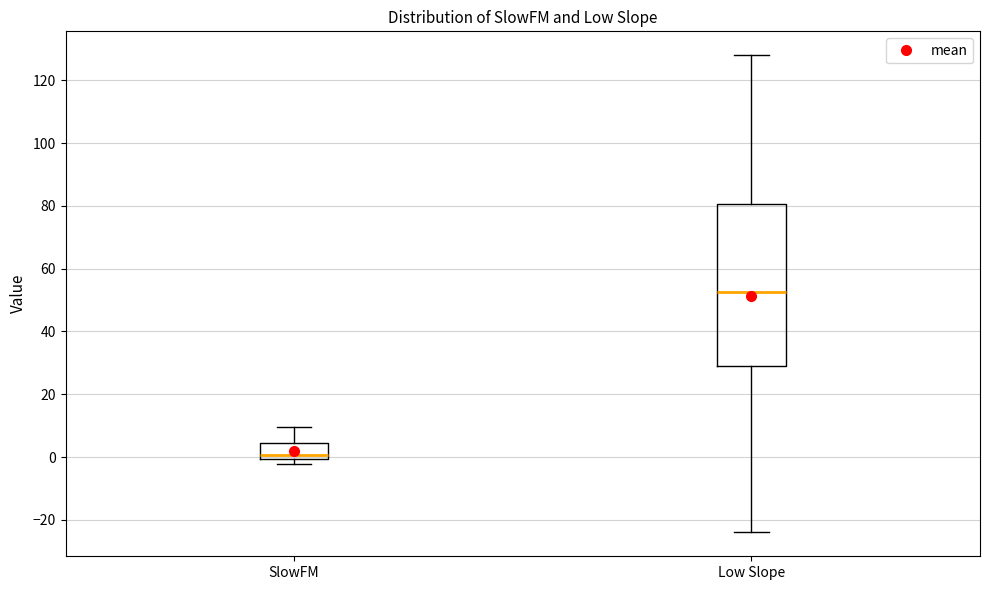

Comparing the boxes themselves (not the whiskers), which one is the tallest?

Low Slope